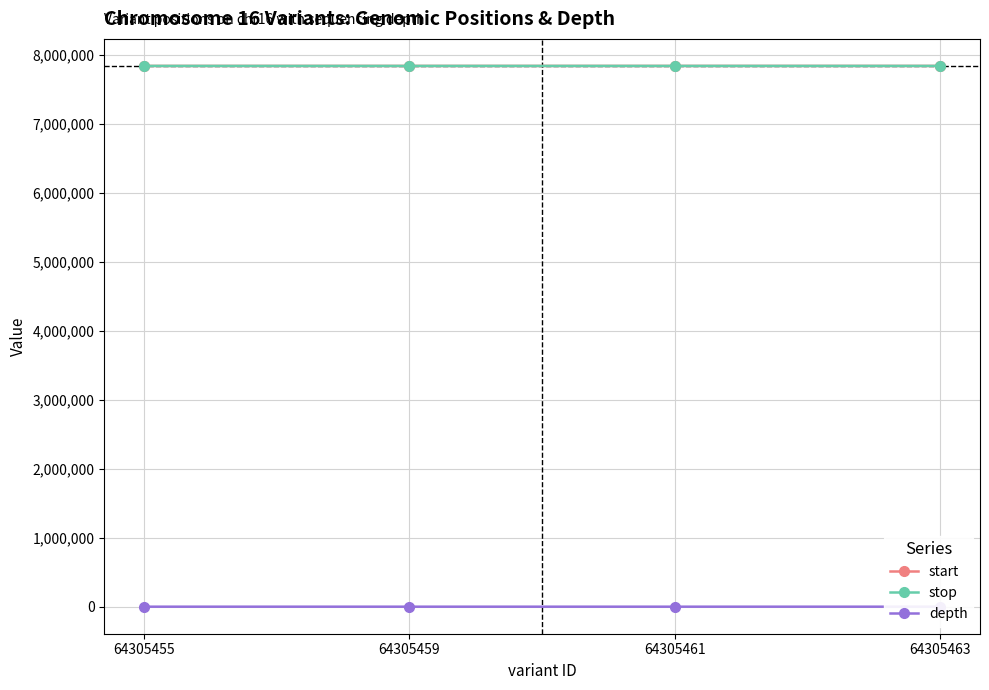

What is the value of the start point at the 4th from the left?

7840800